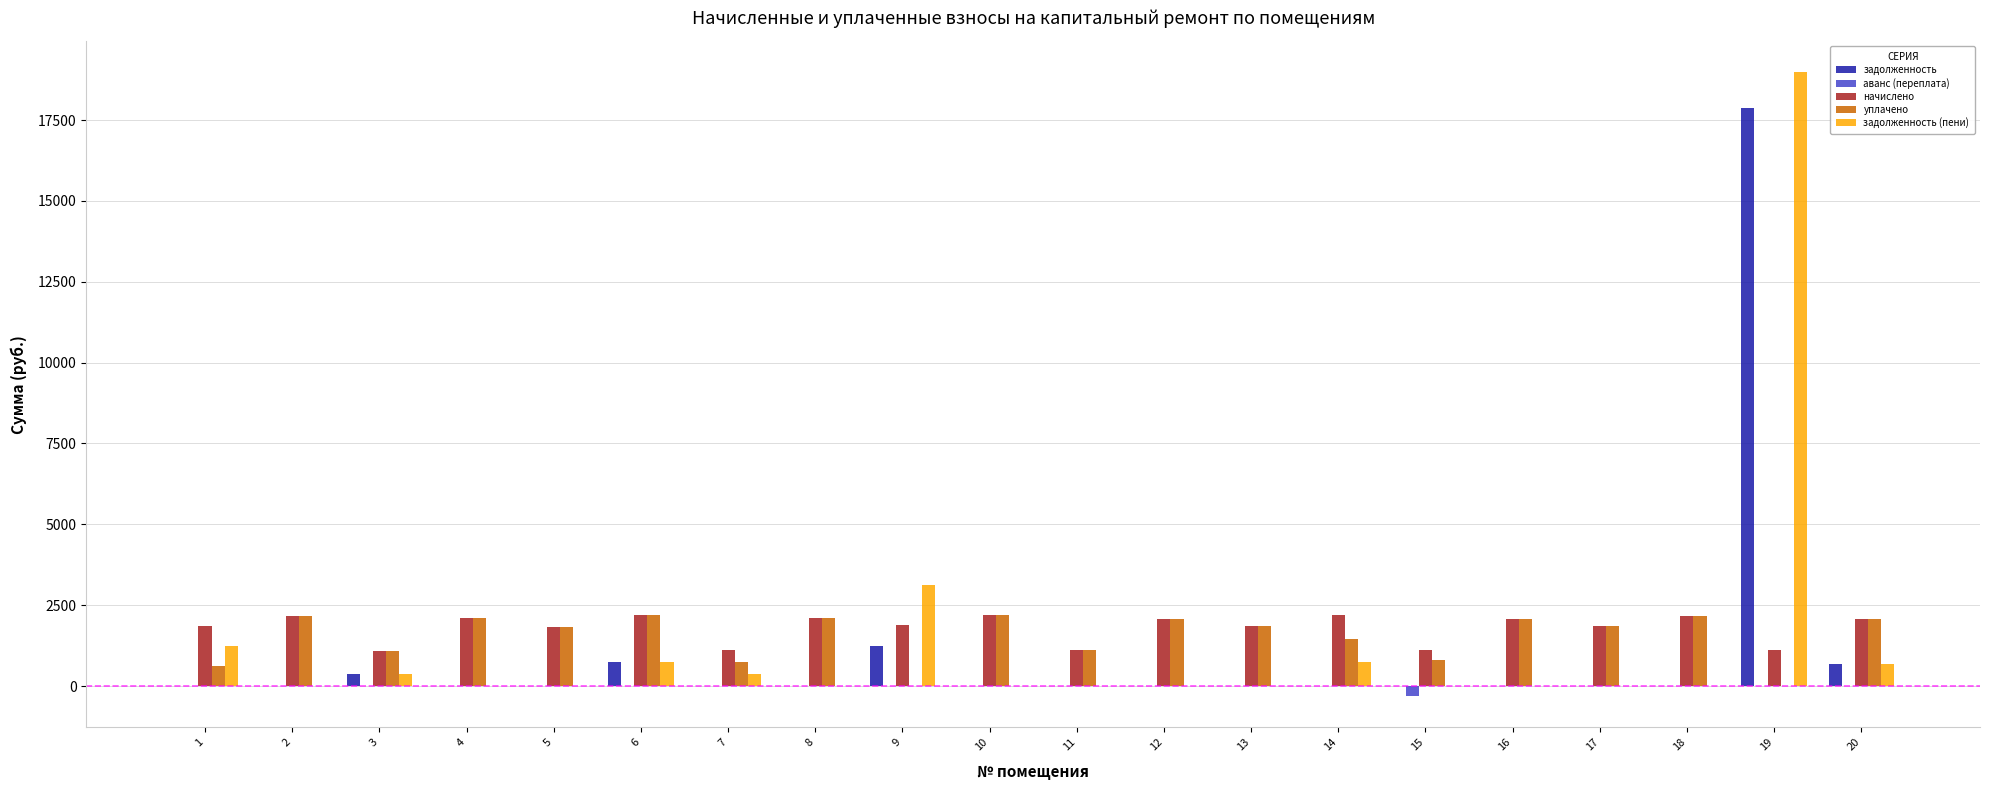

The value of задолженность (пени) at 18 is -7860.3. True or false?

False